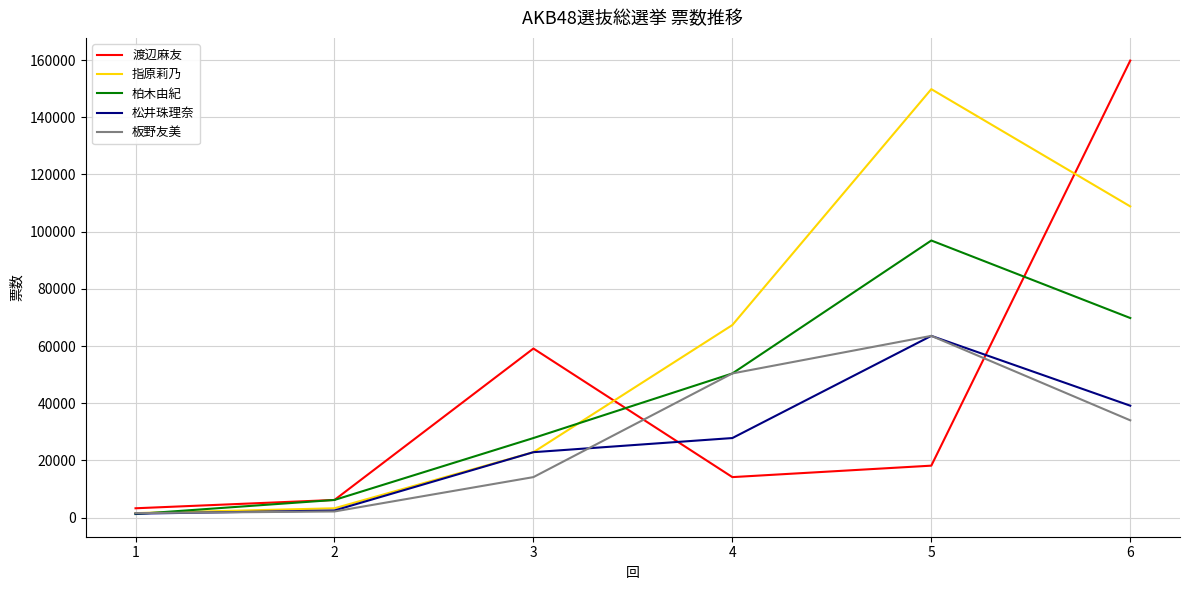

The value of 指原莉乃 at 3 is 39925. True or false?

False